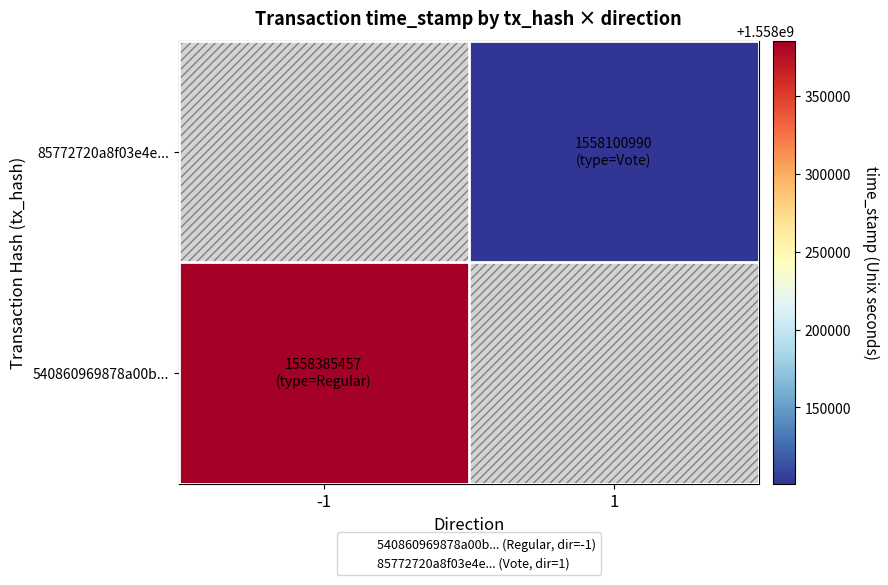

Rank the series by their maximum value, from lowest to highest.

540860969878a00b..., 85772720a8f03e4e...